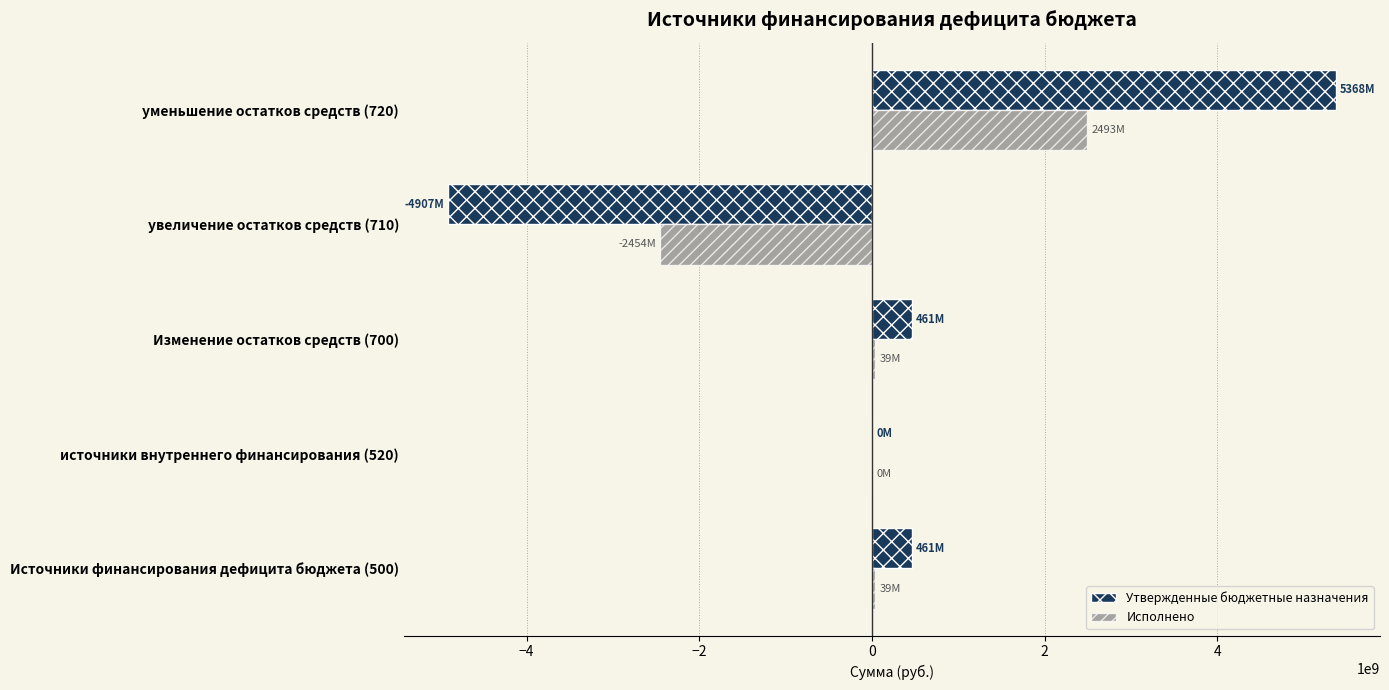

What are all the series names shown in the legend?

Утвержденные бюджетные назначения, Исполнено